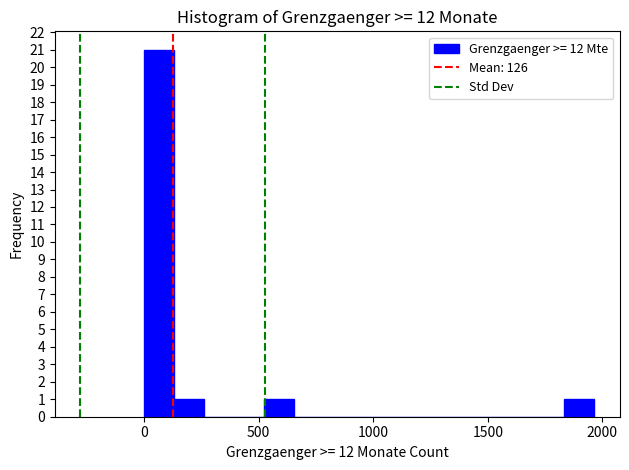

Read against the x-axis, roughly where is the centre of the tallest bar?

50